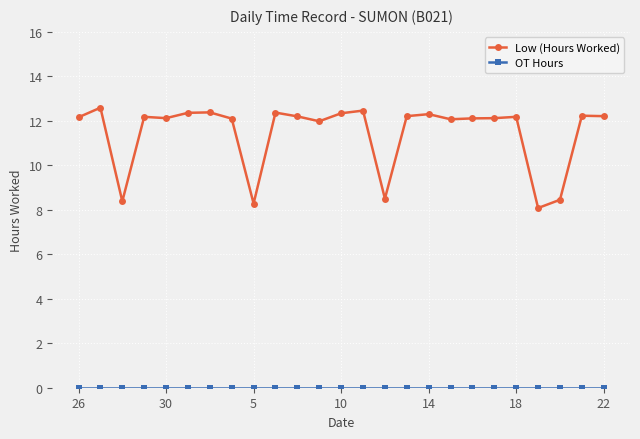

Is this an area chart (filled region under the line)?

No